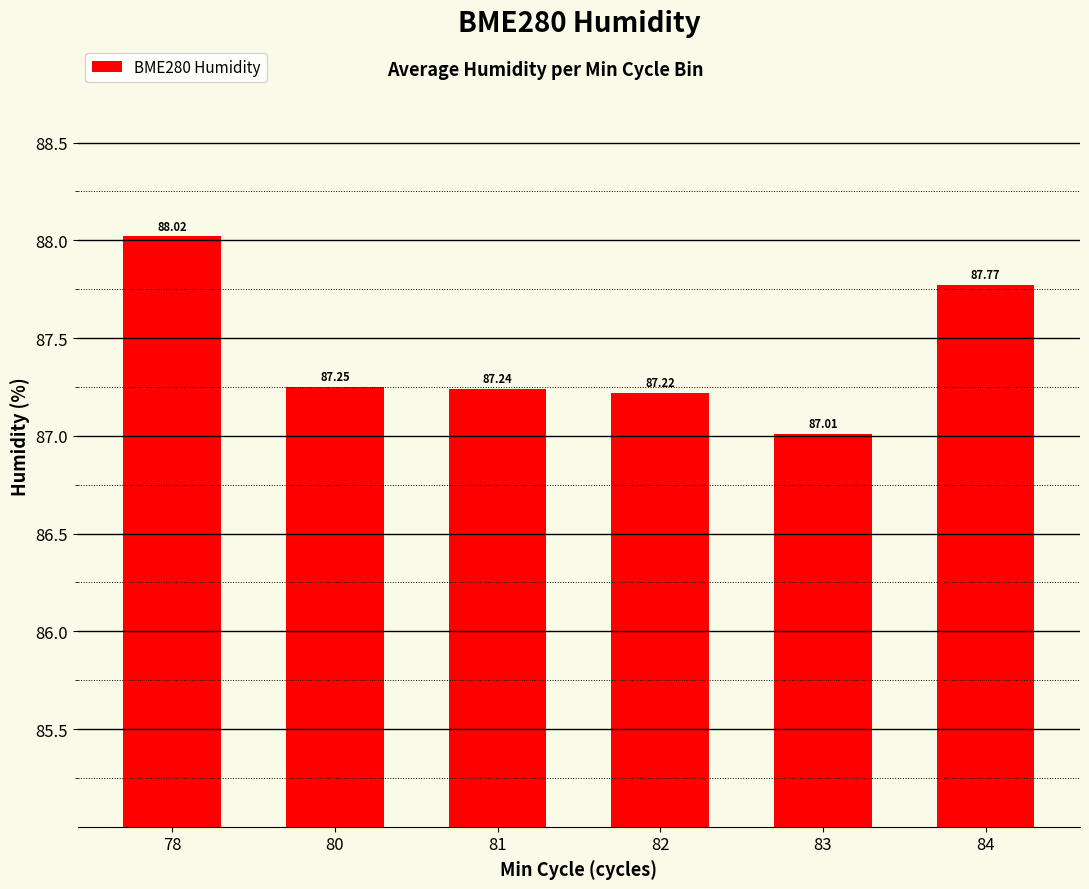

What is the difference between the maximum and second lowest values?

0.8